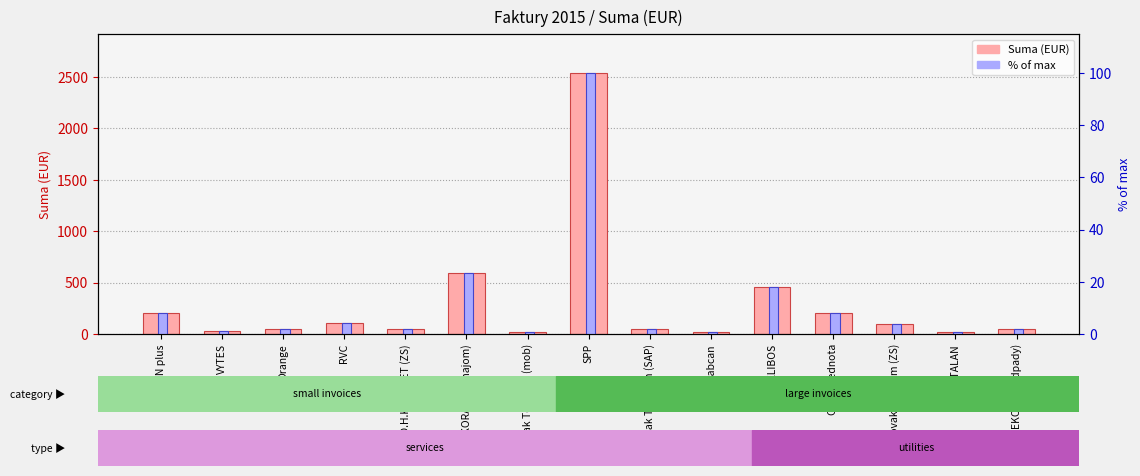

How many categories are shown in the chart?

15